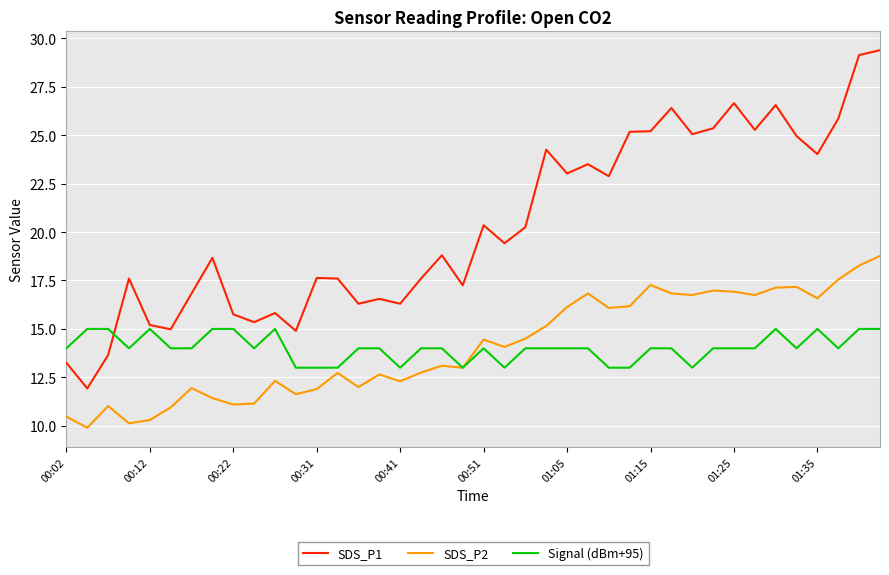

What is the minimum value for Signal (dBm+95)?

13.0